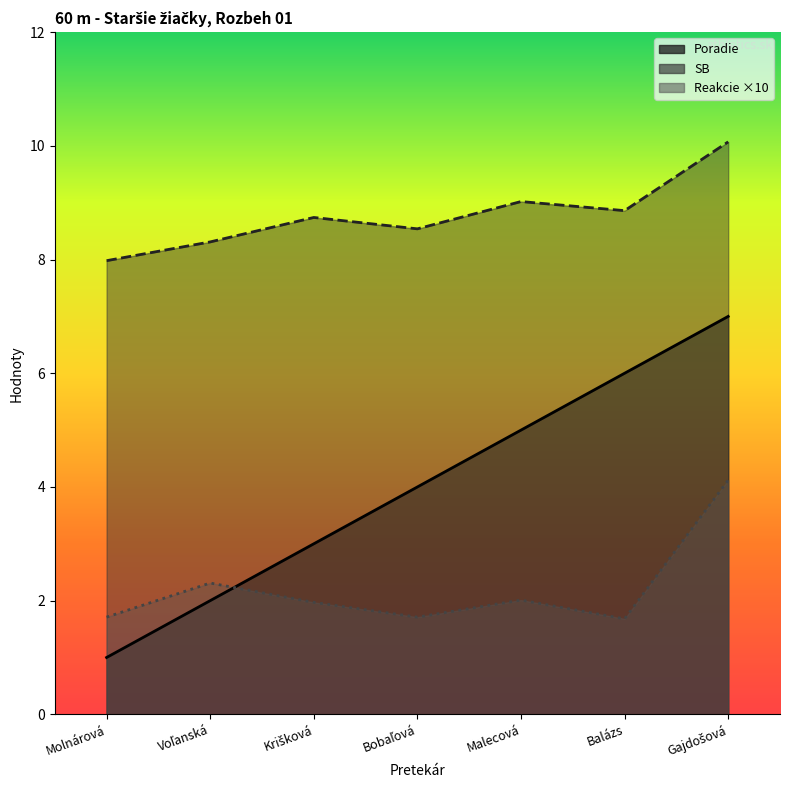

The Reakcie series shows 2.3 at Voľanská. True or false?

True